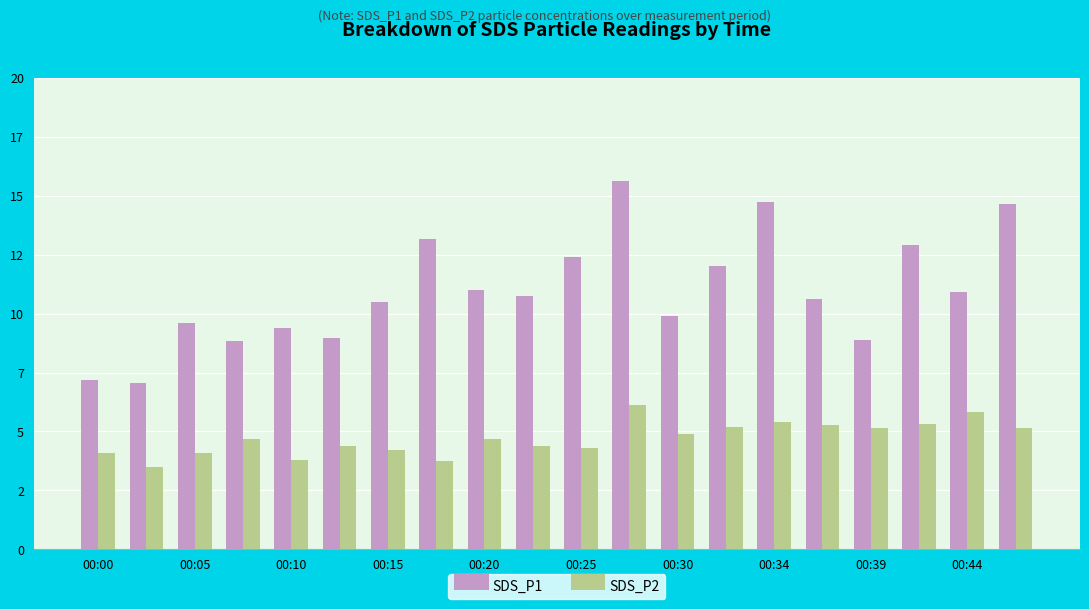

Are the bars grouped side by side (vs. stacked)?

Yes